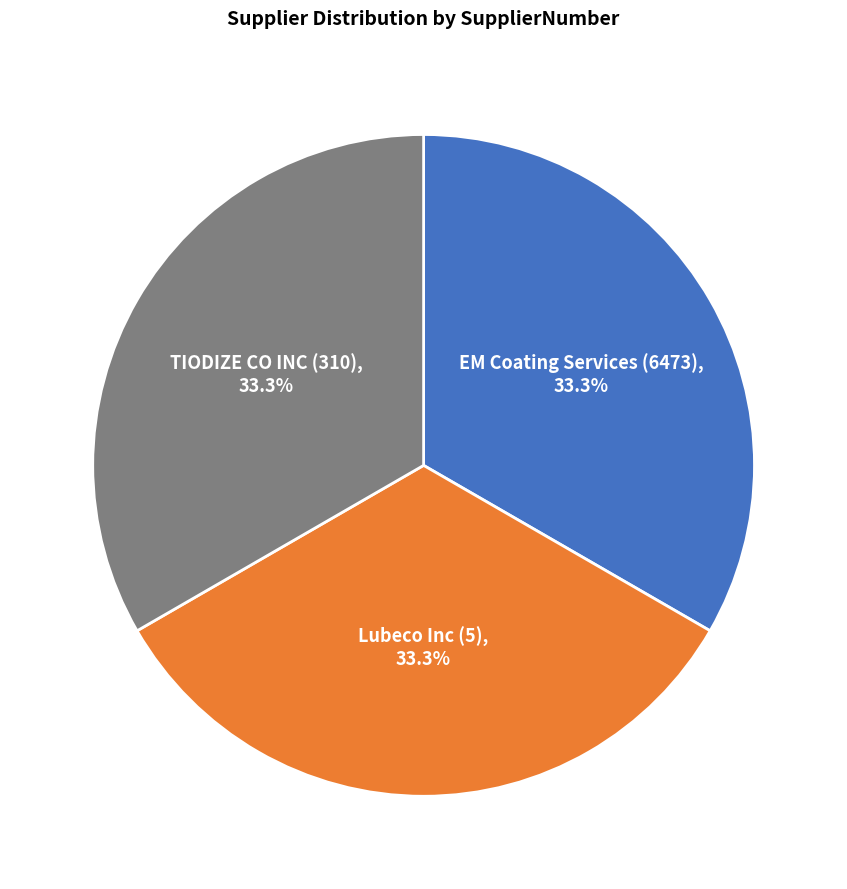

Does EM Coating Services (6473) account for over 50% of the chart?

No